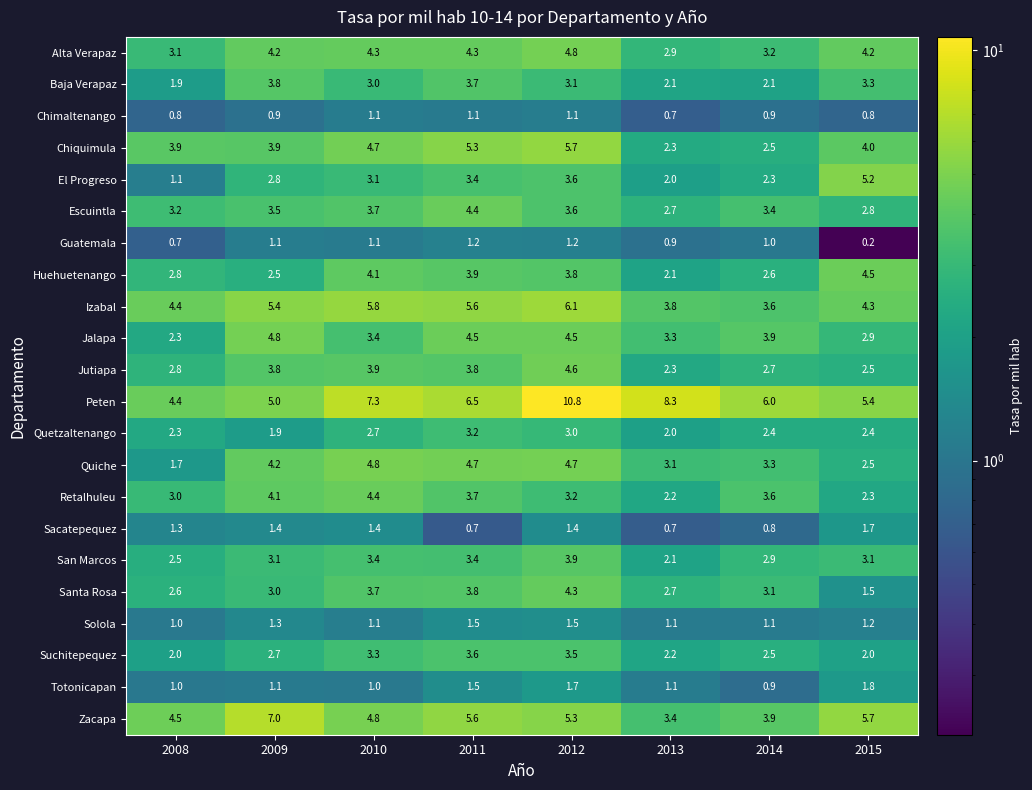

What value does the Quiche series have at 2010?

4.8